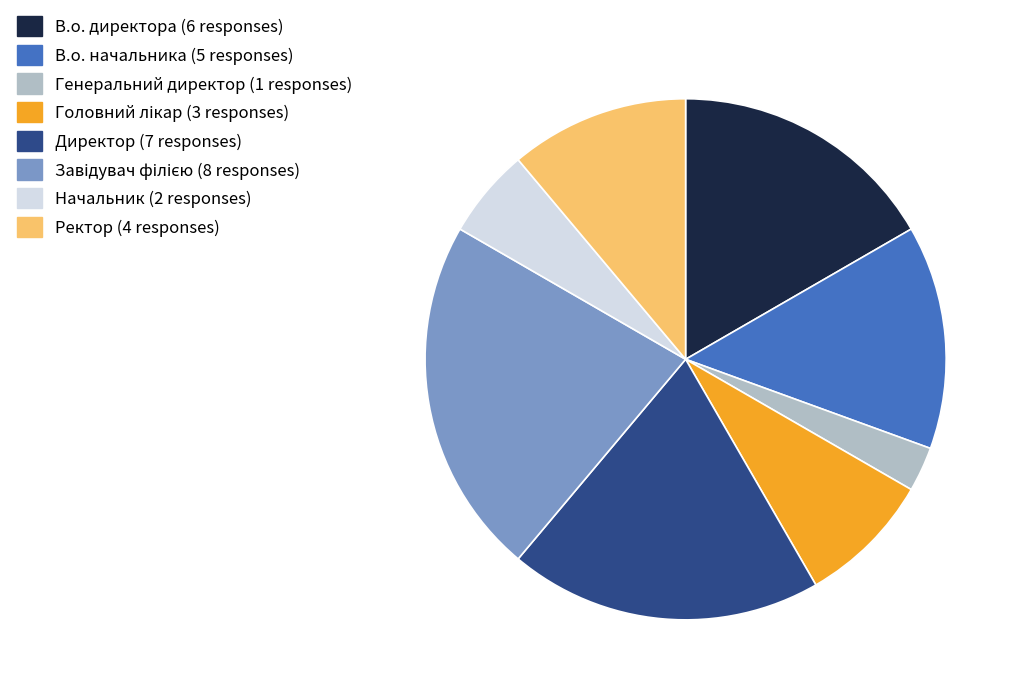

How many segments does this pie chart have?

8